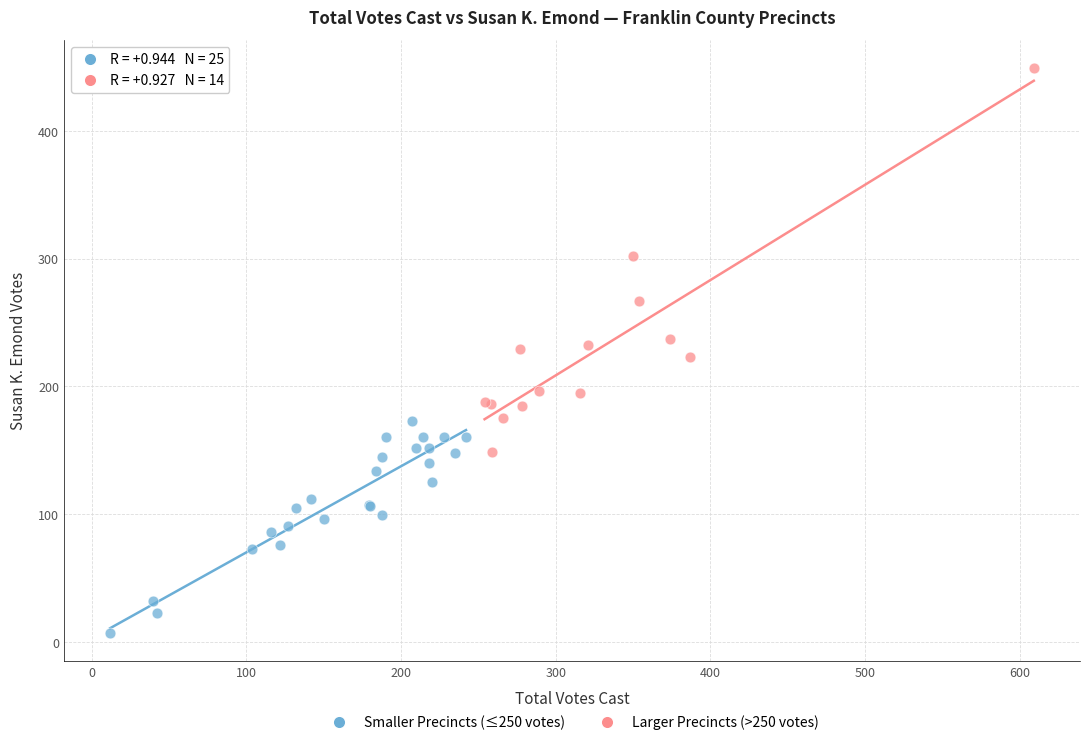

Which series reaches the maximum Y coordinate?

Larger Precincts (>250 votes)